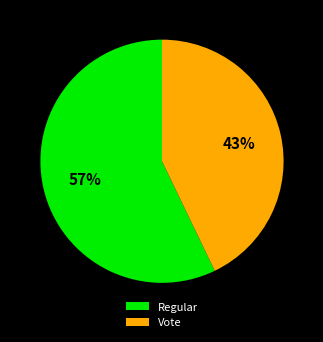

How many slices are in this pie chart?

2